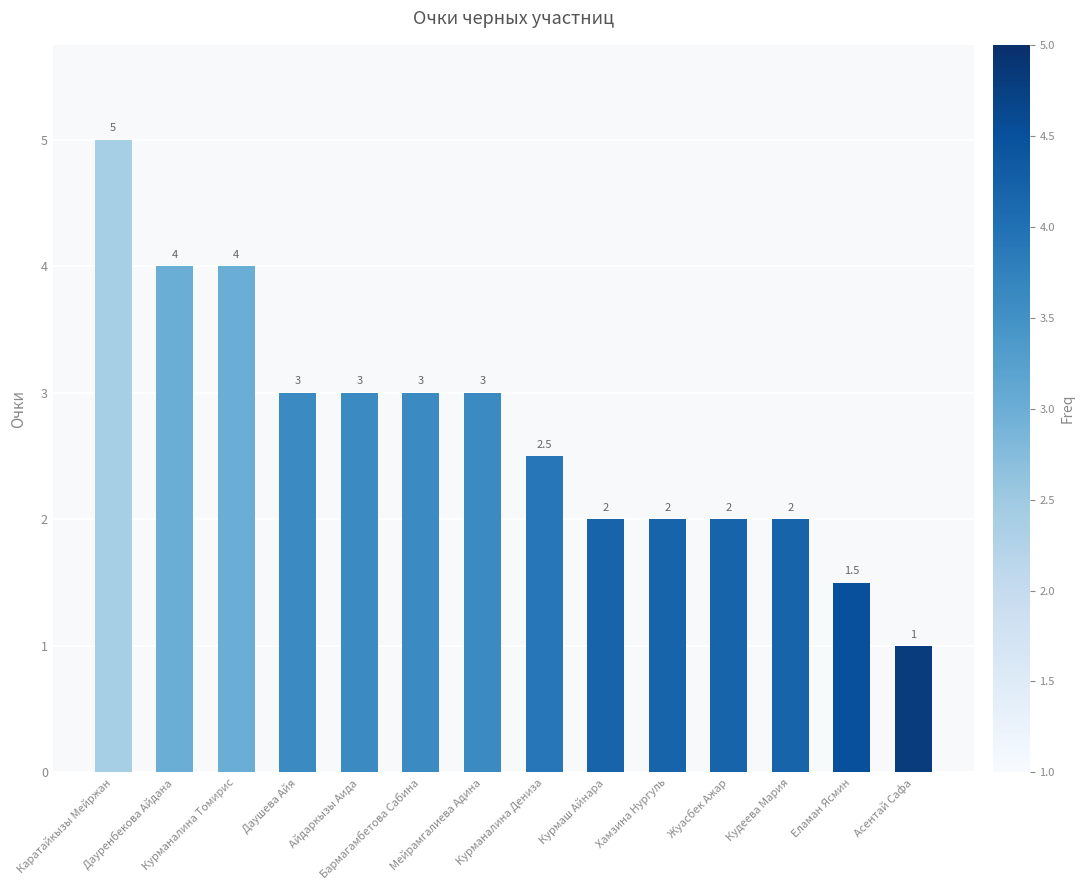

At which category does the chart reach its peak across all series?

Каратайкызы Мейржан